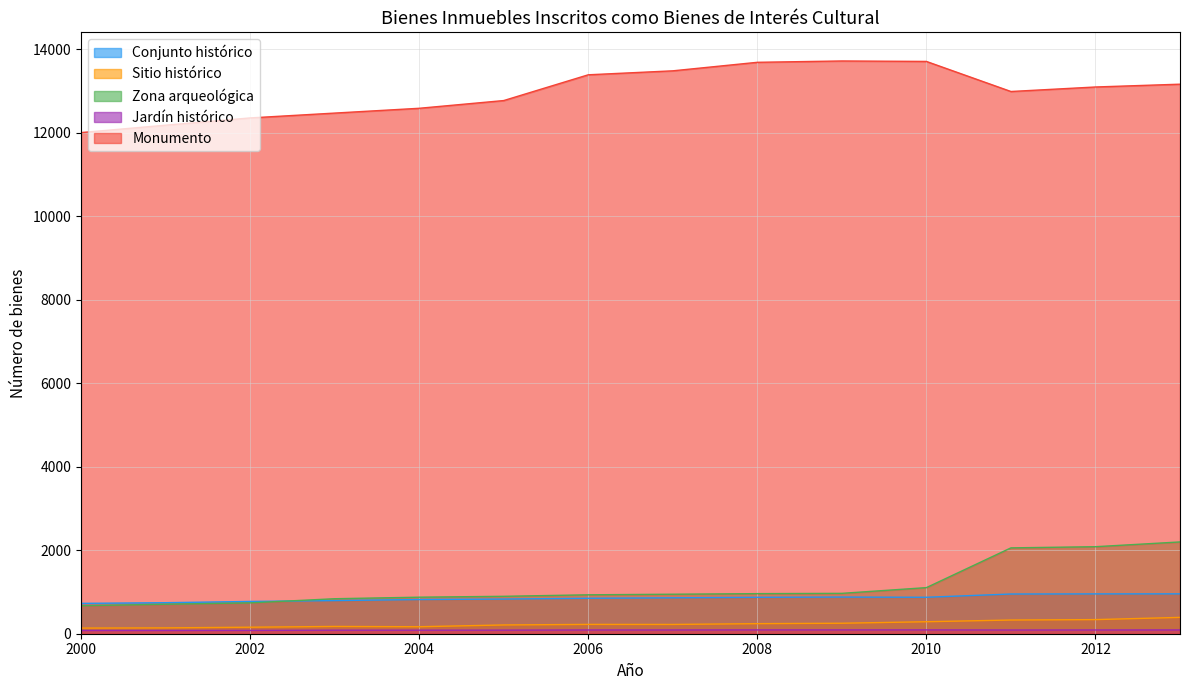

Reading left to right, transcribe all the data shown in this chart.

Conjunto histórico: 727	743	773	794	819	830	849	860	872	878	873	951	954	955
Sitio histórico: 135	140	156	174	167	210	223	222	241	251	287	328	338	391
Zona arqueológica: 671	706	739	838	875	896	932	946	960	967	1104	2056	2084	2198
Jardín histórico: 78	78	80	85	85	86	90	90	92	92	92	89	90	91
Monumento: 12001	12178	12352	12468	12583	12768	13385	13480	13684	13716	13705	12985	13093	13160